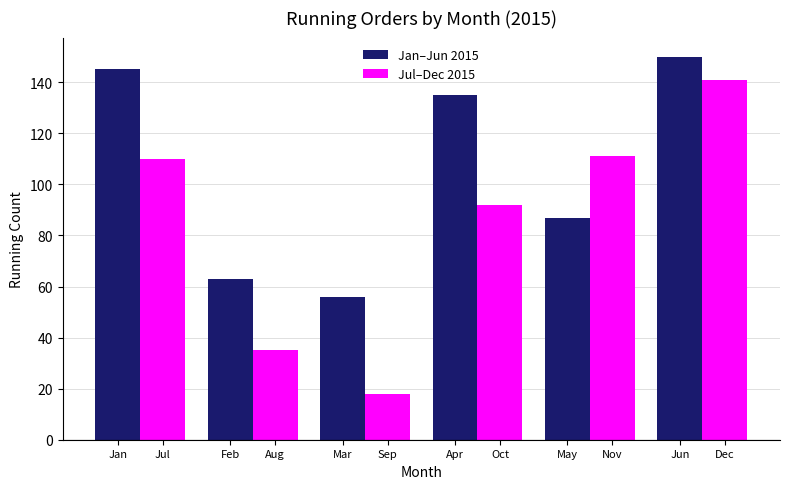

Are the bars grouped side by side (vs. stacked)?

Yes